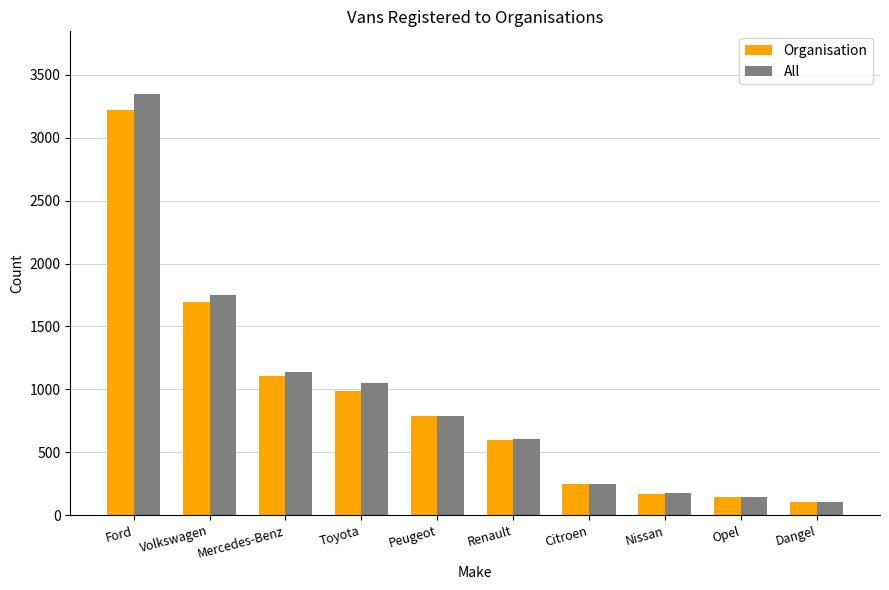

What are all the series names shown in the legend?

Organisation, All